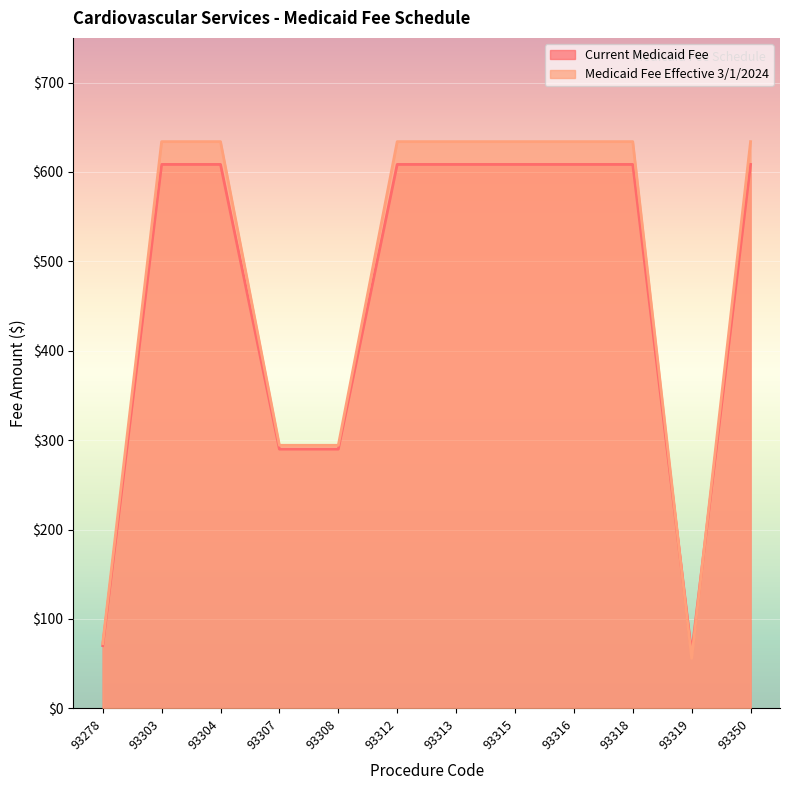

At which label is Current Medicaid Fee closest to 335?

93307